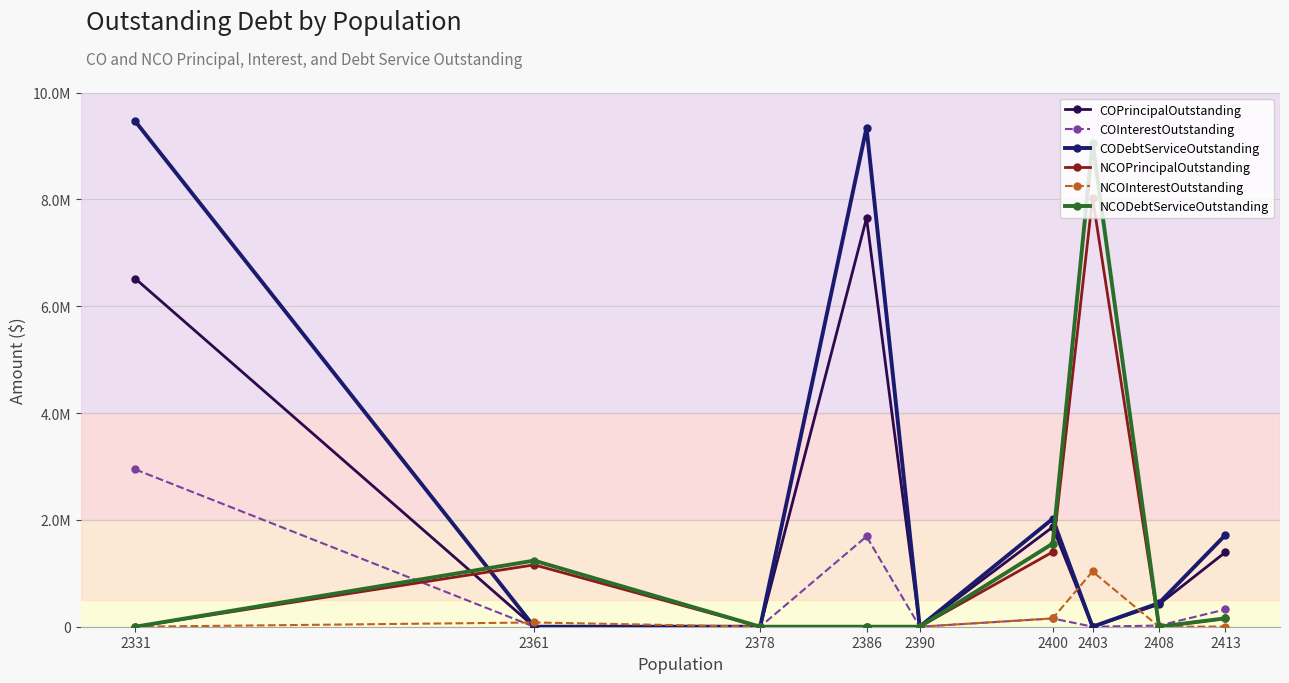

List the labels in order of NCOInterestOutstanding value, smallest first.

2331, 2378, 2386, 2390, 2408, 2413, 2361, 2400, 2403